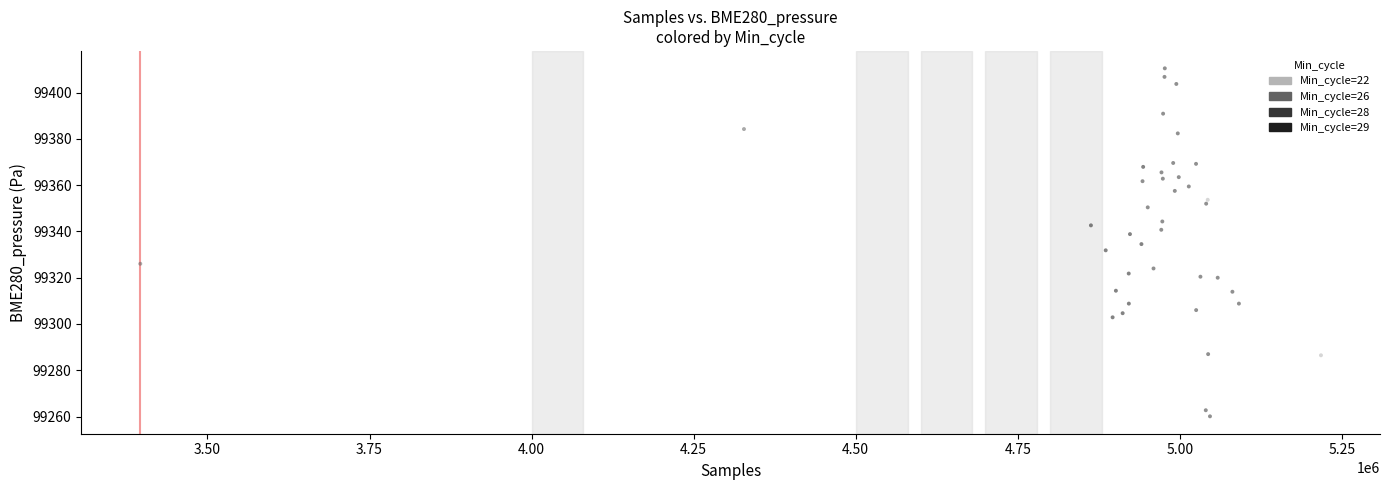

What is the range of Y values (max minus min)?

150.4